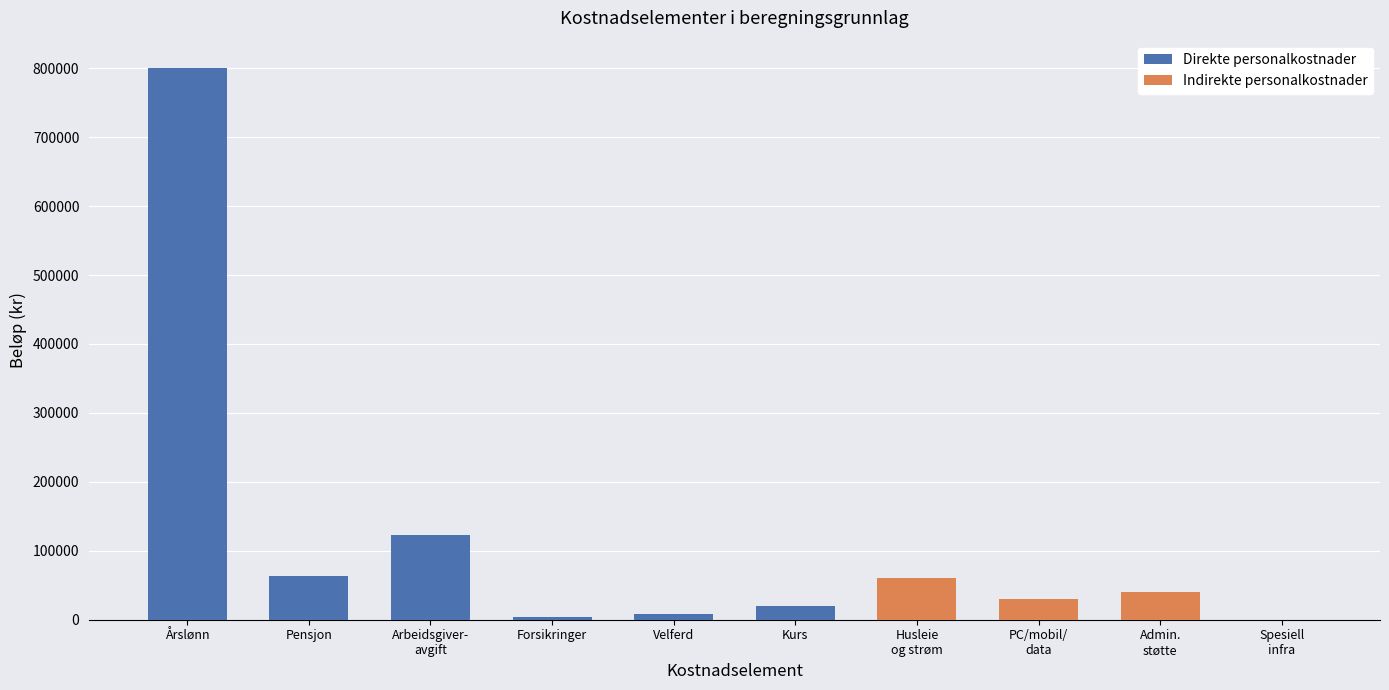

At which category is the sum across all series the highest?

Årslønn